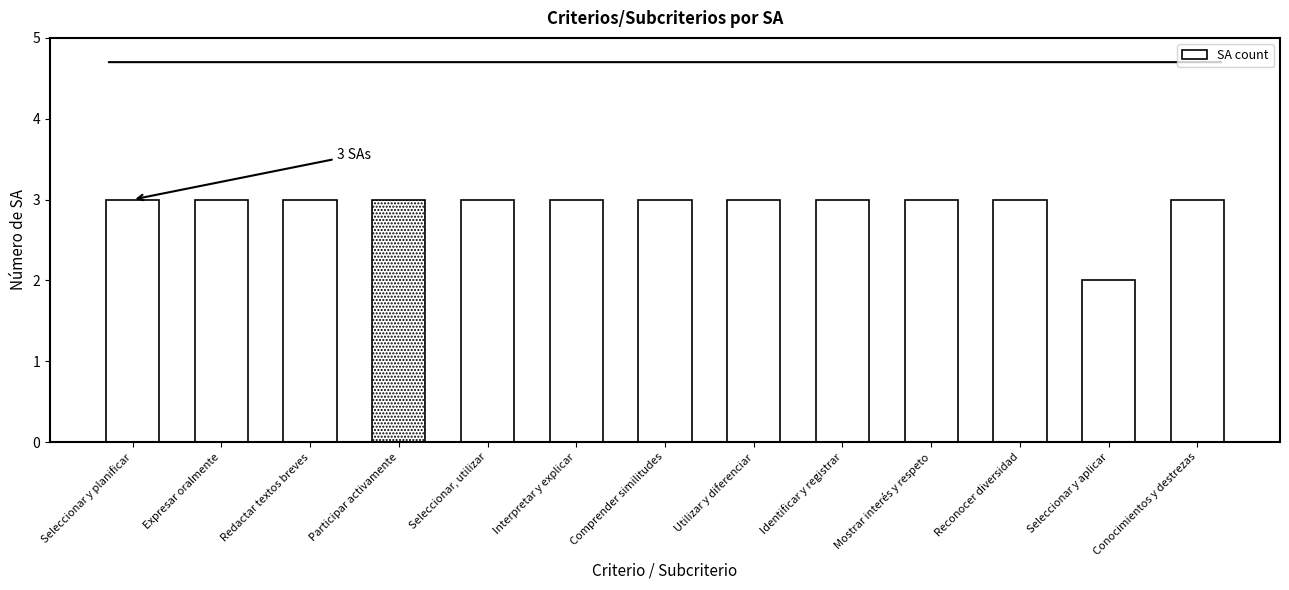

What is the difference between the values at Seleccionar y aplicar and Comprender similitudes?

1